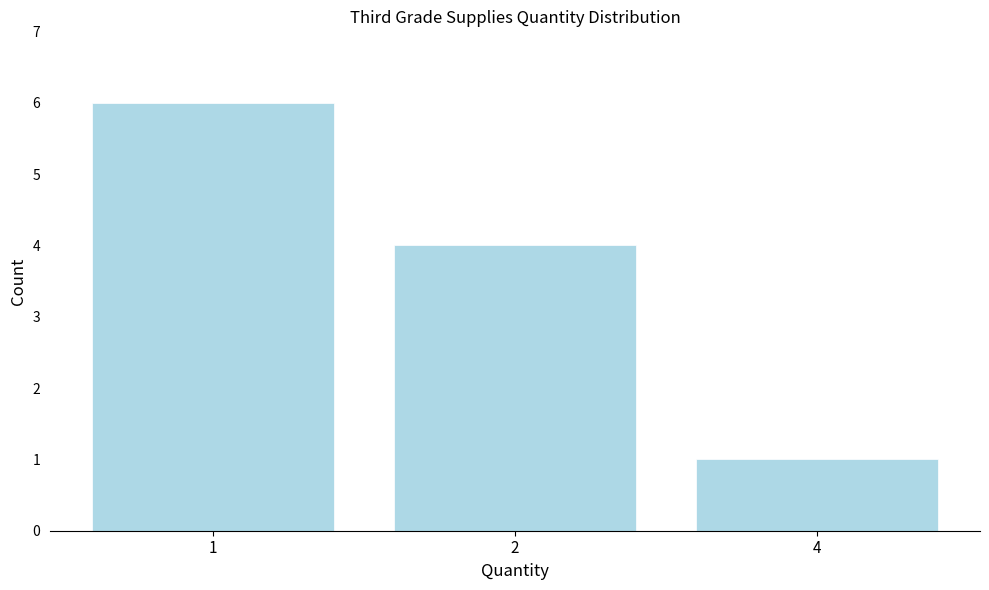

Reading right to left, what are all the values shown in this chart?

4=1	2=4	1=6